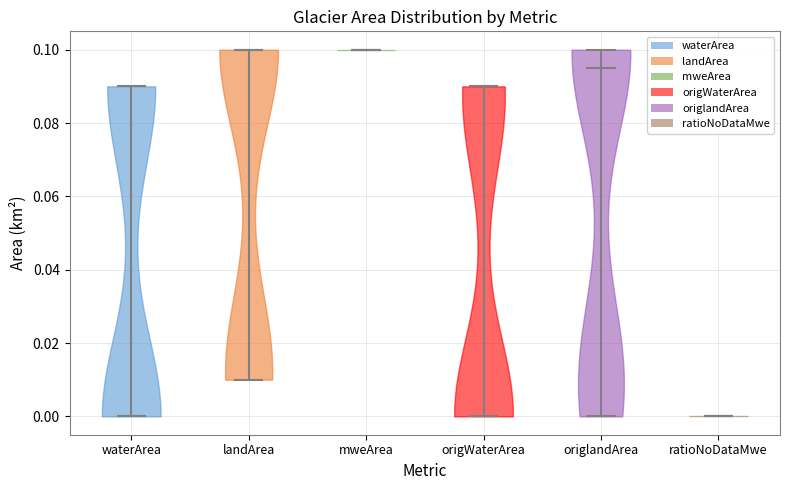

Reading left to right, read every violin against the y-axis: where its median line is, and the lowest and highest points it reaches. The values are not printed on the chart, so give them approximately, as read against the axis.

waterArea: median line 0.000, lowest point 0.000, highest point 0.090
landArea: median line 0.100, lowest point 0.010, highest point 0.100
mweArea: median line 0.100, lowest point 0.100, highest point 0.100
origWaterArea: median line 0.000, lowest point 0.000, highest point 0.090
origlandArea: median line 0.096, lowest point 0.000, highest point 0.100
ratioNoDataMwe: median line 0.000, lowest point 0.000, highest point 0.000